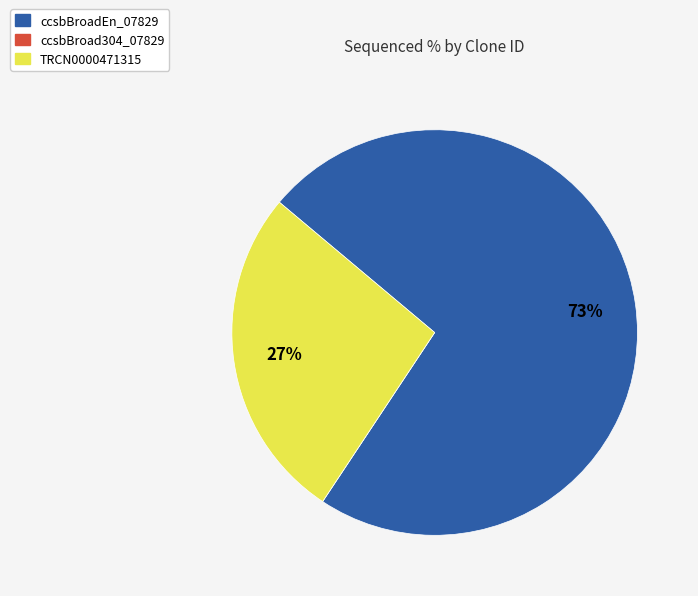

What is the largest slice in the pie chart?

ccsbBroadEn_07829